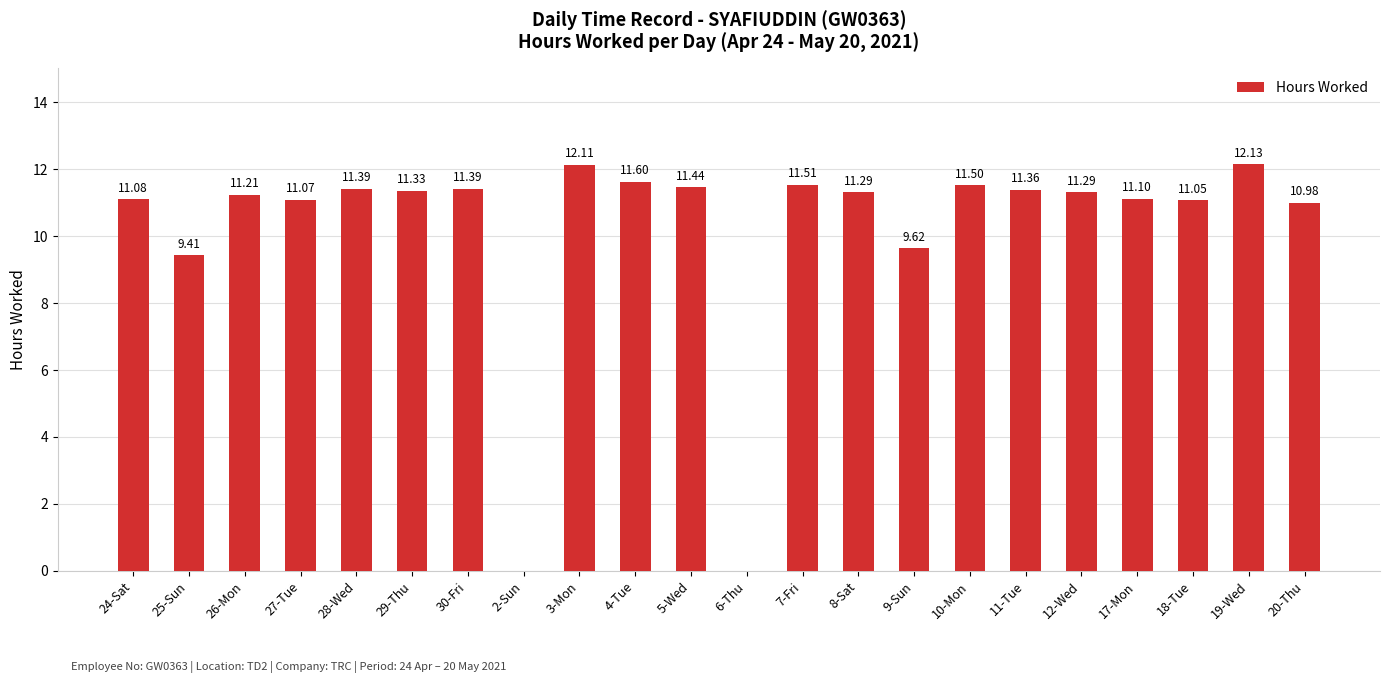

Reading left to right, list all the values displayed in this chart.

24-Sat=11.1	25-Sun=9.4	26-Mon=11.2	27-Tue=11.1	28-Wed=11.4	29-Thu=11.3	30-Fri=11.4	2-Sun=0.0	3-Mon=12.1	4-Tue=11.6	5-Wed=11.4	6-Thu=0.0	7-Fri=11.5	8-Sat=11.3	9-Sun=9.6	10-Mon=11.5	11-Tue=11.4	12-Wed=11.3	17-Mon=11.1	18-Tue=11.1	19-Wed=12.1	20-Thu=11.0